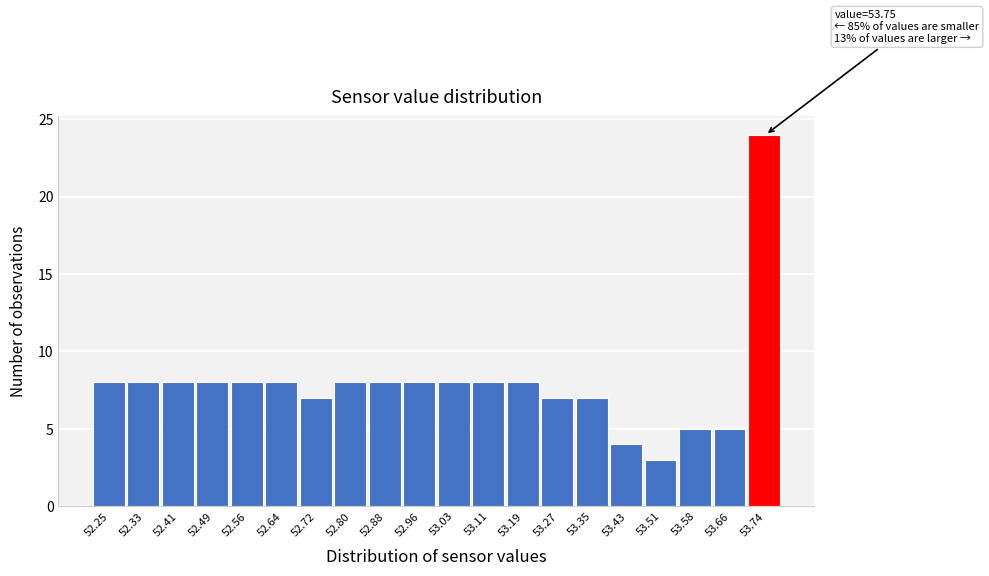

Reading right to left, transcribe all the data shown in this chart.

53.74=24	53.66=5	53.58=5	53.51=3	53.43=4	53.35=7	53.27=7	53.19=8	53.11=8	53.03=8	52.96=8	52.88=8	52.80=8	52.72=7	52.64=8	52.56=8	52.49=8	52.41=8	52.33=8	52.25=8